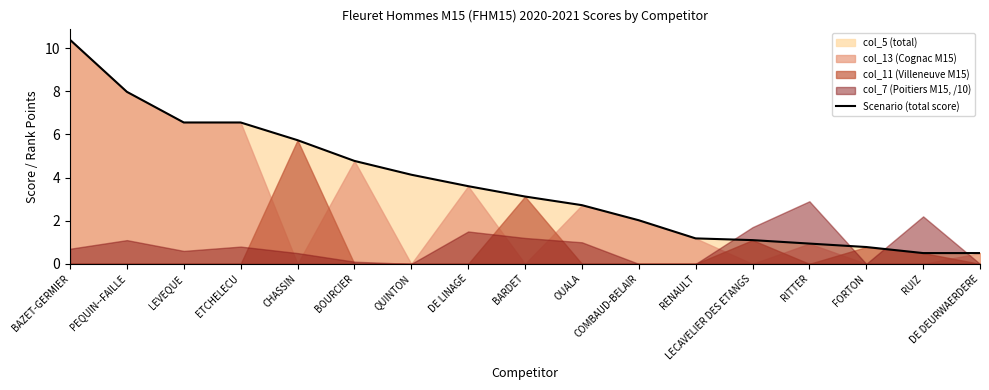

True or false: the data shows 8.0 at PEQUIN--FAILLE.

True